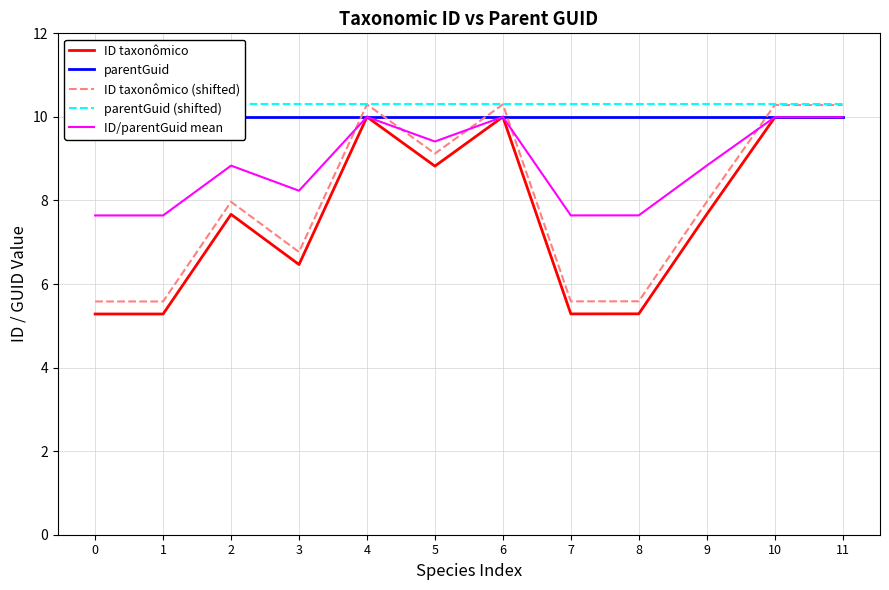

Which category has the lowest value in the ID/parentGuid mean series?

1